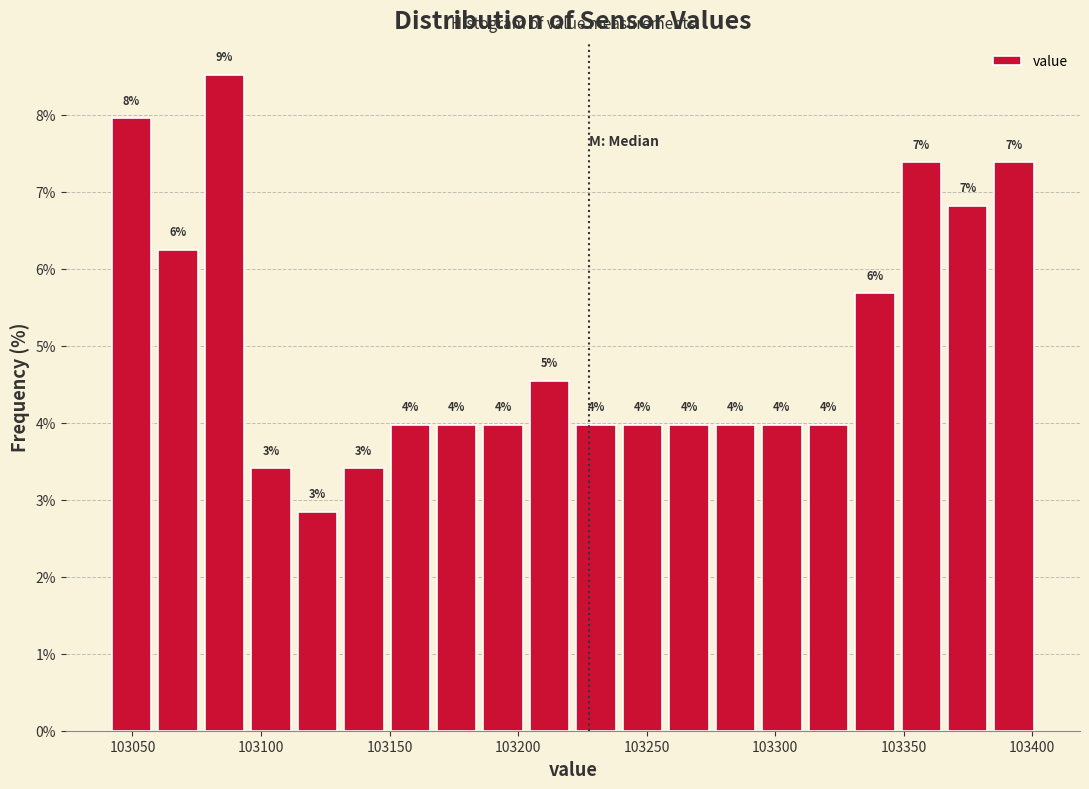

Read against the x-axis, roughly where is the centre of the tallest bar?

103085